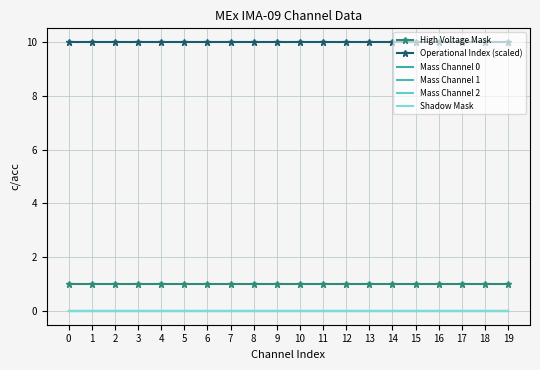

Reading right to left, extract all data points from this chart.

High Voltage Mask: 1	1	1	1	1	1	1	1	1	1	1	1	1	1	1	1	1	1	1	1
Operational Index (scaled): 10	10	10	10	10	10	10	10	10	10	10	10	10	10	10	10	10	10	10	10
Mass Channel 0: 0	0	0	0	0	0	0	0	0	0	0	0	0	0	0	0	0	0	0	0
Mass Channel 1: 0	0	0	0	0	0	0	0	0	0	0	0	0	0	0	0	0	0	0	0
Mass Channel 2: 0	0	0	0	0	0	0	0	0	0	0	0	0	0	0	0	0	0	0	0
Shadow Mask: 0	0	0	0	0	0	0	0	0	0	0	0	0	0	0	0	0	0	0	0